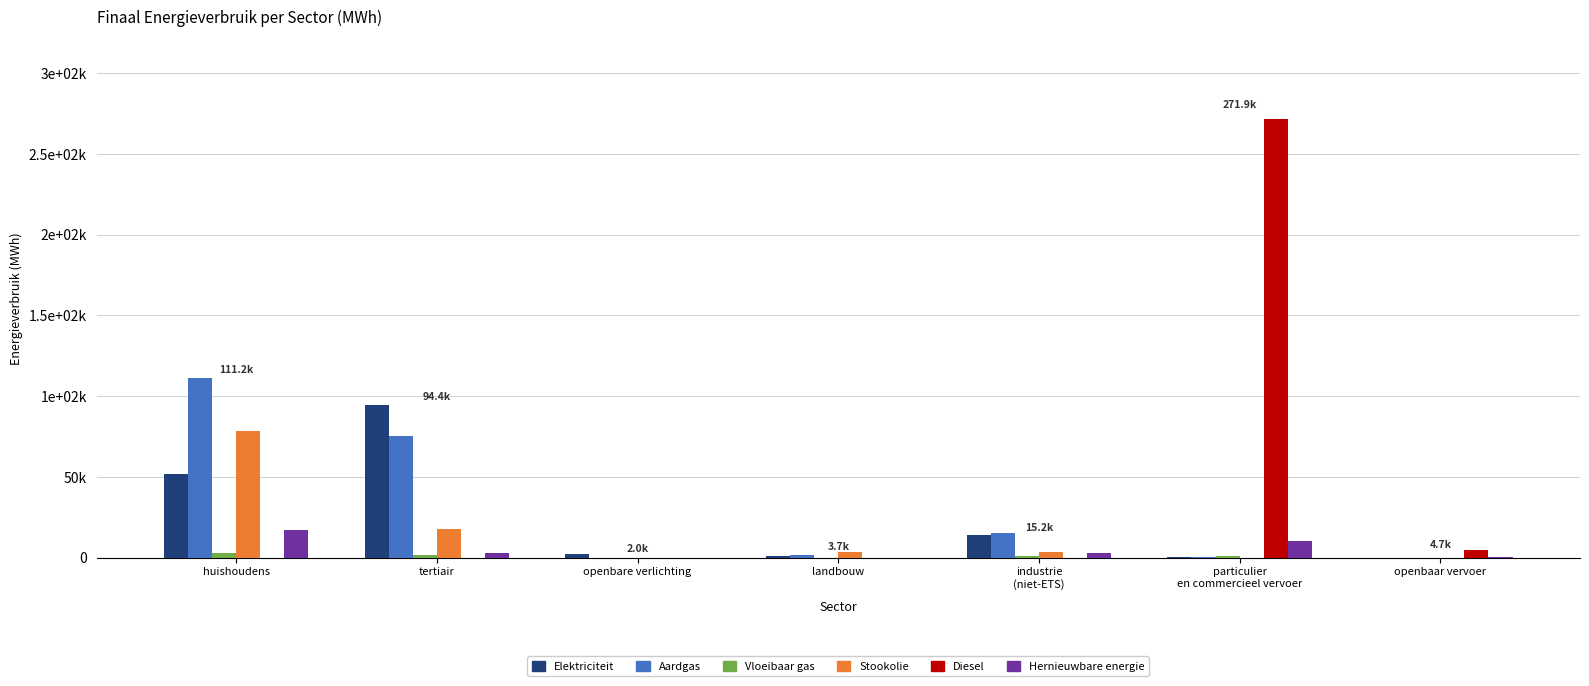

Does the chart contain stacked bars?

No